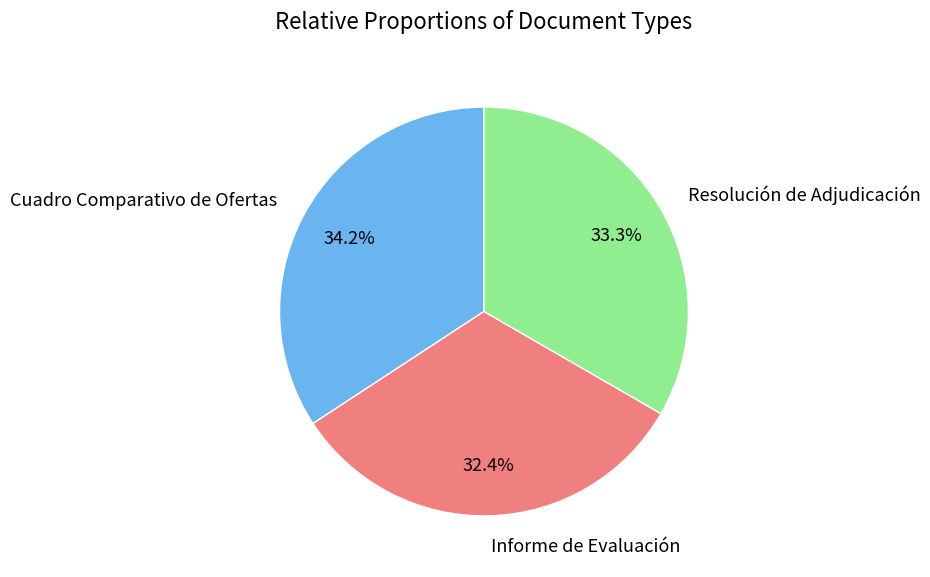

Does any single category account for the majority?

No